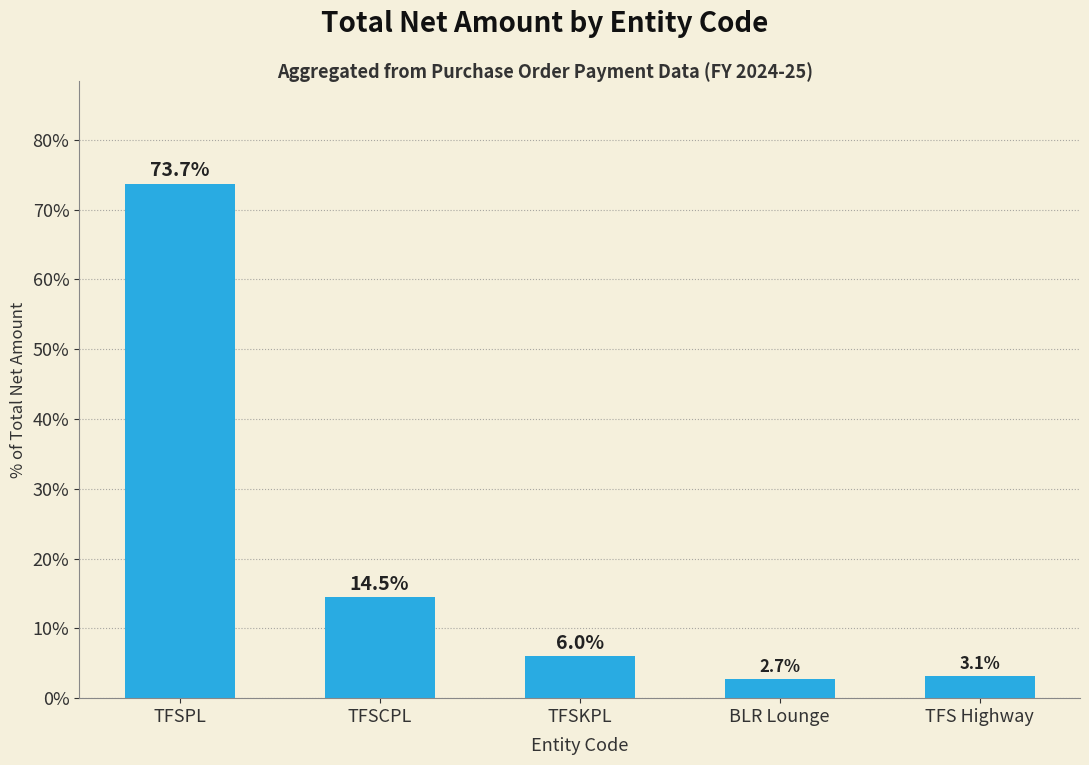

What is the label of the 3rd bar from the left?

TFSKPL